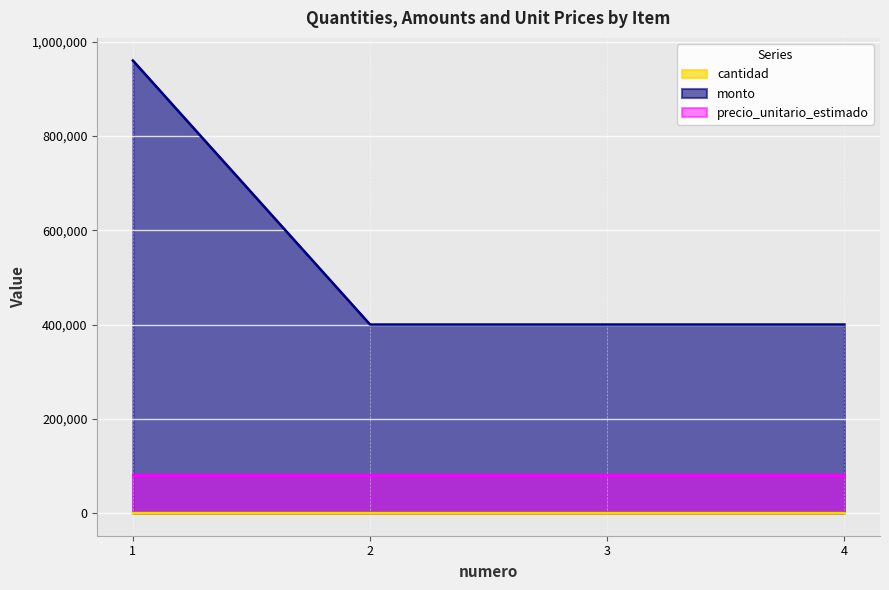

Which series has the largest total across all categories?

monto